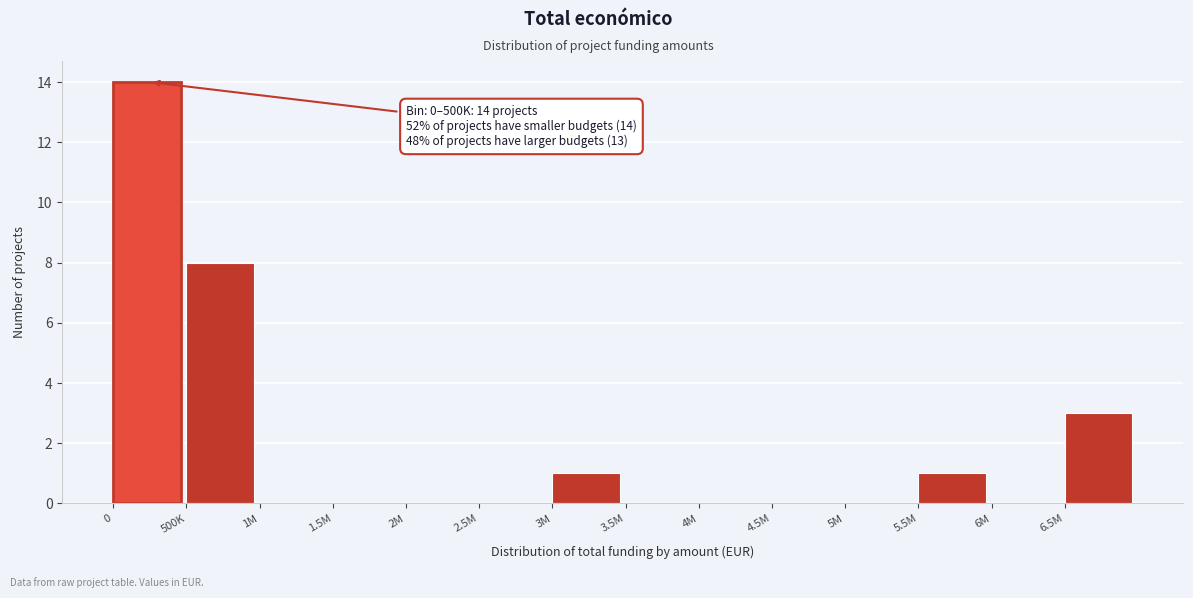

Reading right to left, extract all data points from this chart.

6.5M=3	6M=0	5.5M=1	5M=0	4.5M=0	4M=0	3.5M=0	3M=1	2.5M=0	2M=0	1.5M=0	1M=0	500K=8	0=14